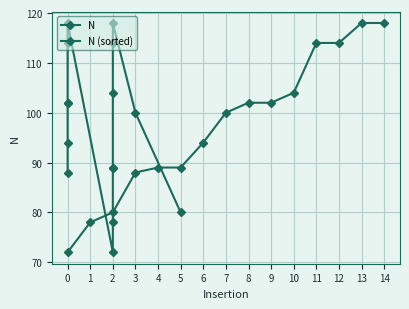

What is the value of the N (sorted) point at the 8th from the left?

100